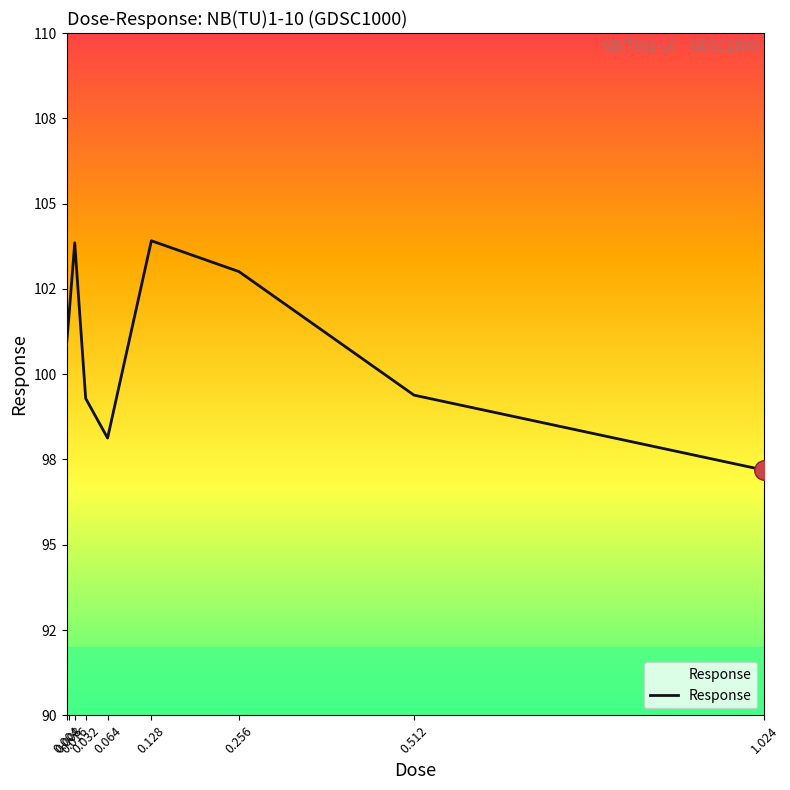

Where is the first local maximum?

0.016